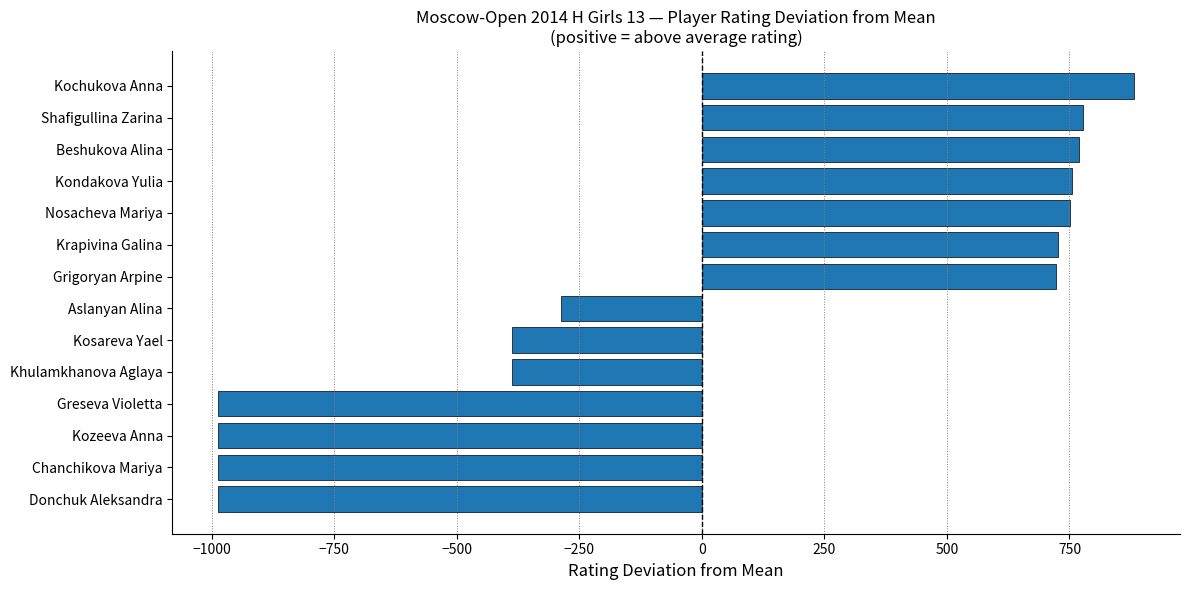

Which label corresponds to the largest value in the chart?

Kochukova Anna